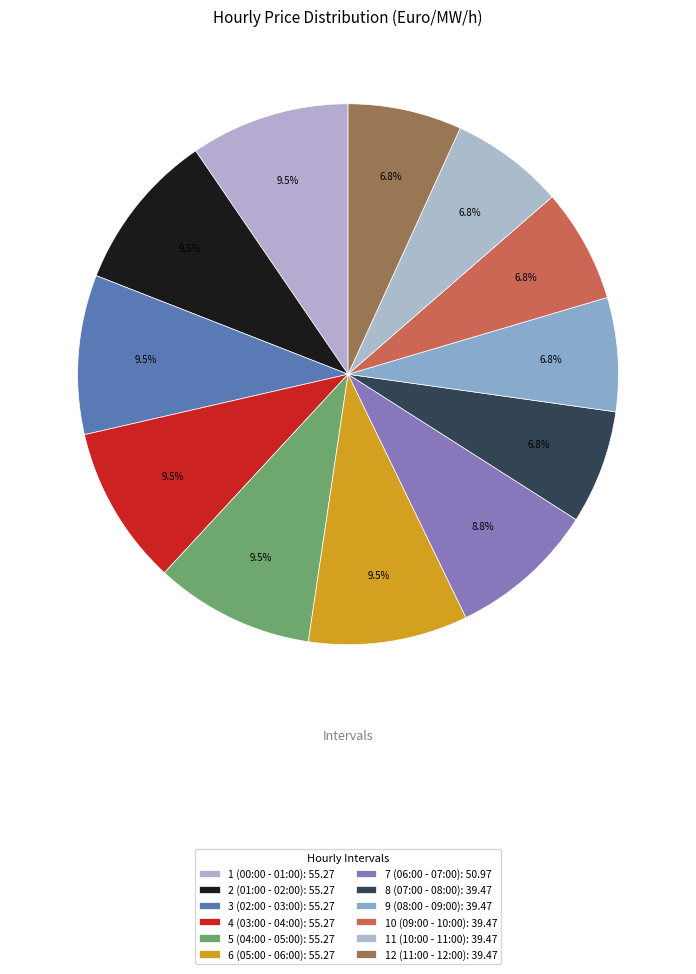

How many segments does this pie chart have?

12